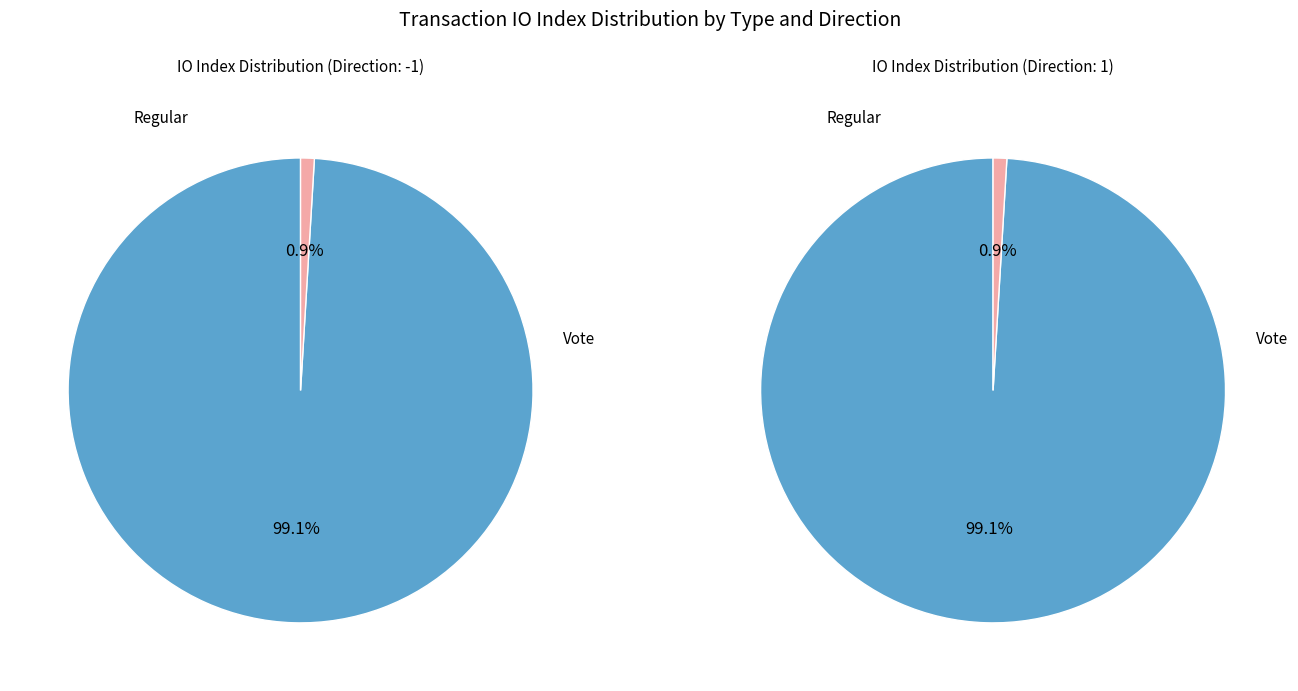

How many segments does this pie chart have?

2